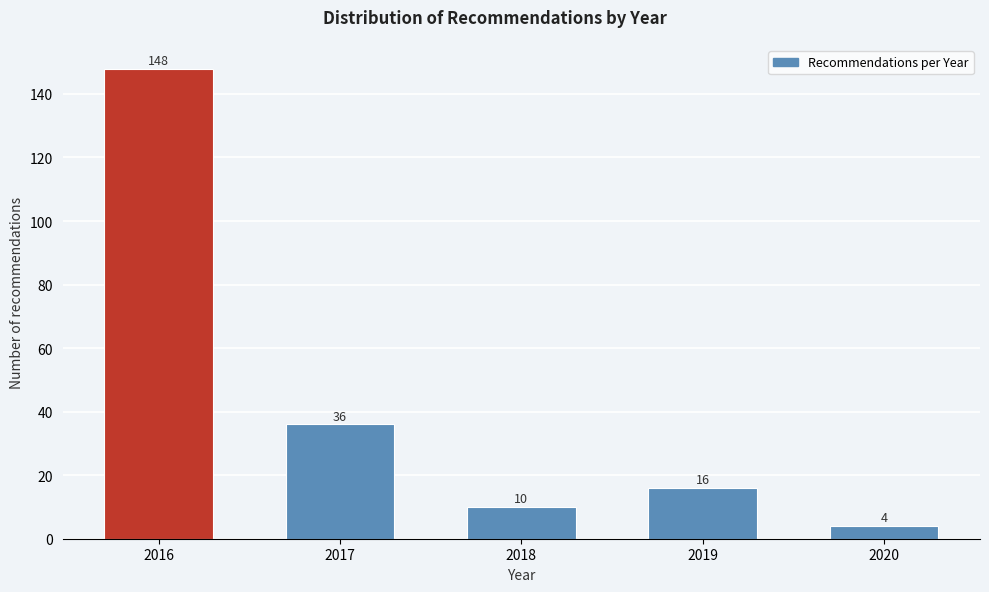

Reading right to left, extract all data points from this chart.

4	16	10	36	148